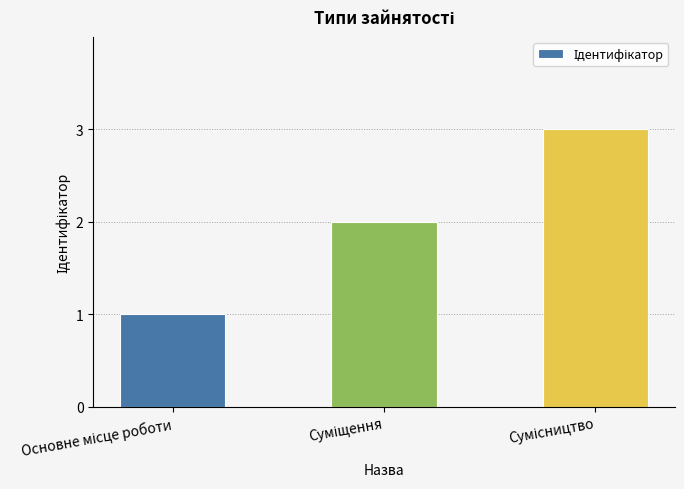

What is the maximum value shown in the chart?

3